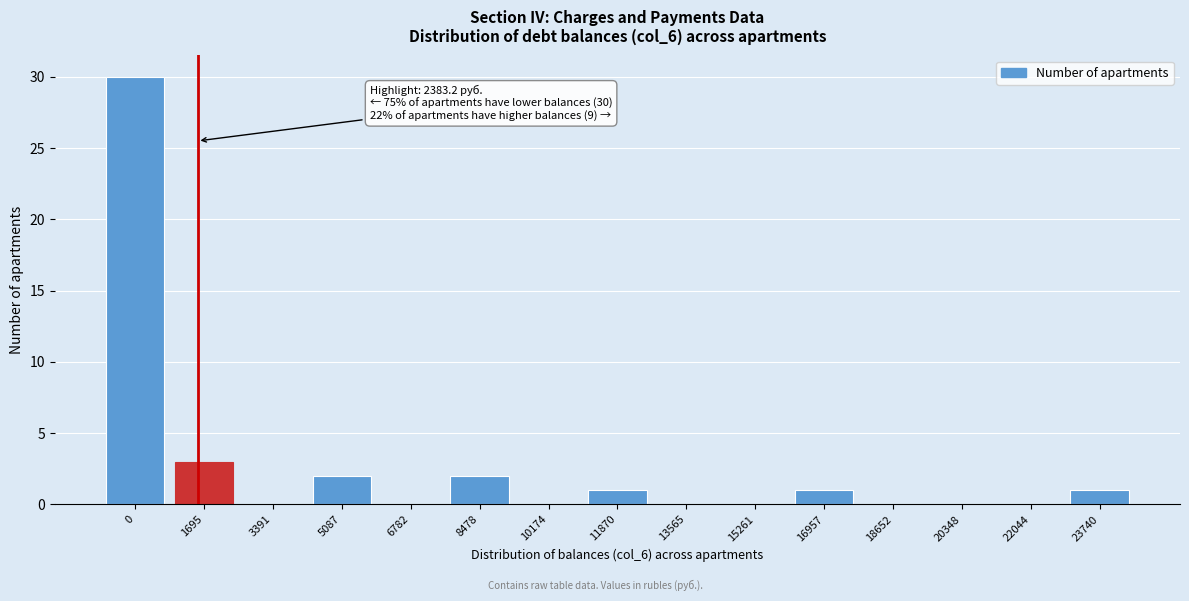

Reading left to right, what are all the values shown in this chart?

0=30	1695=3	3391=0	5087=2	6782=0	8478=2	10174=0	11870=1	13565=0	15261=0	16957=1	18652=0	20348=0	22044=0	23740=1